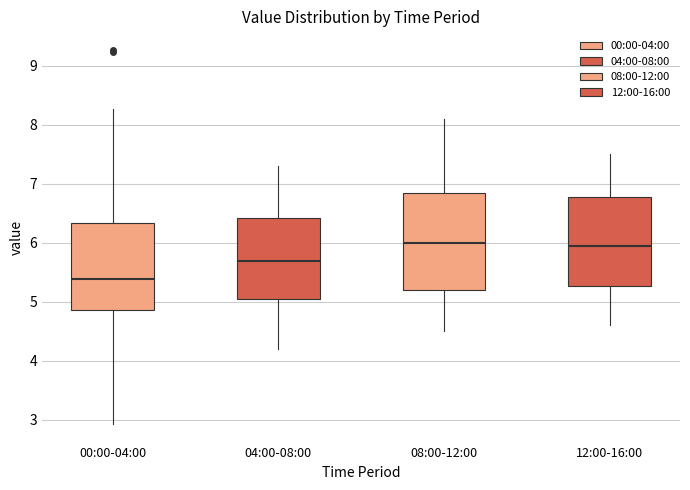

Which box has the lowest median line?

00:00-04:00